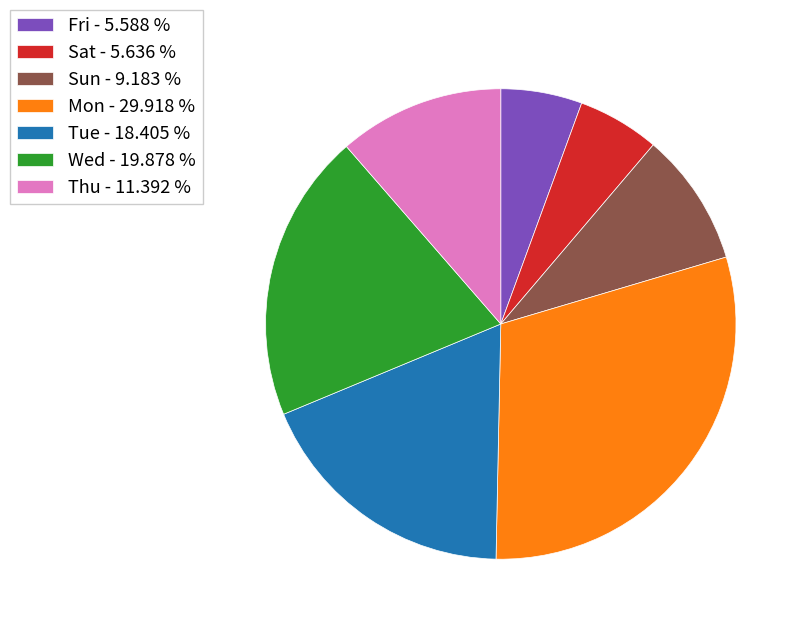

Is there a majority slice in this chart?

No